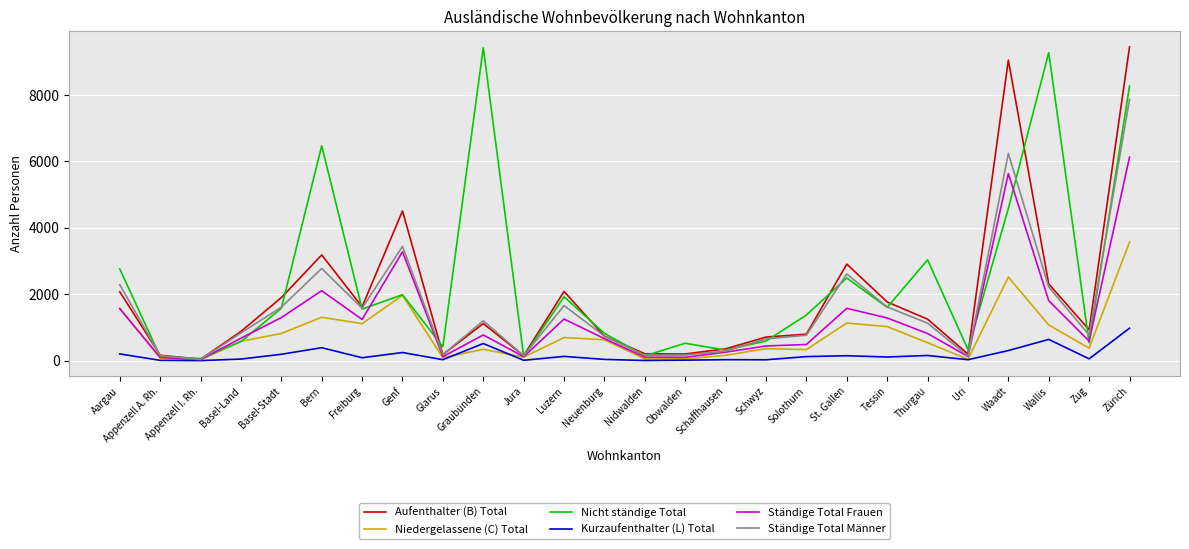

At which label is Niedergelassene (C) Total closest to 1798?

Genf